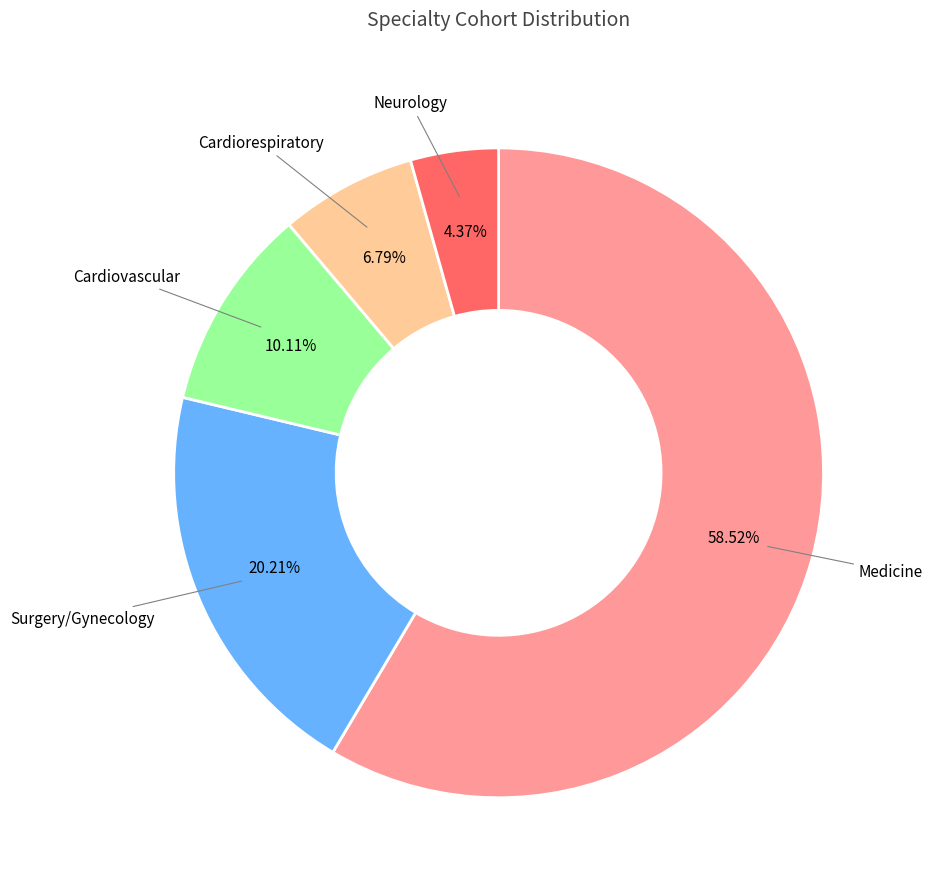

Count the number of slices in the pie.

5